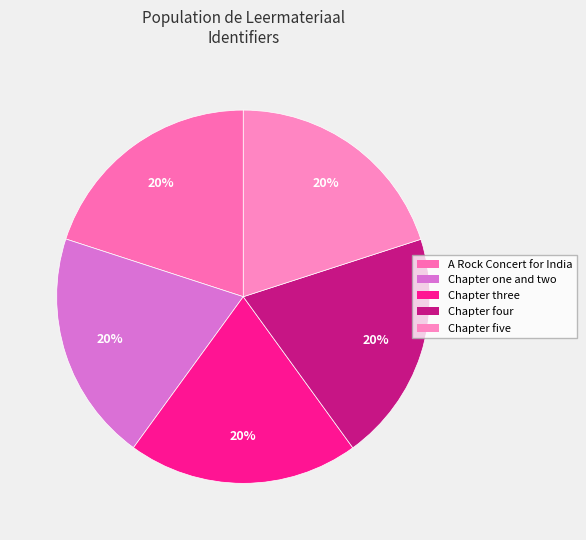

Is it true that Chapter three is 20% of the pie?

True